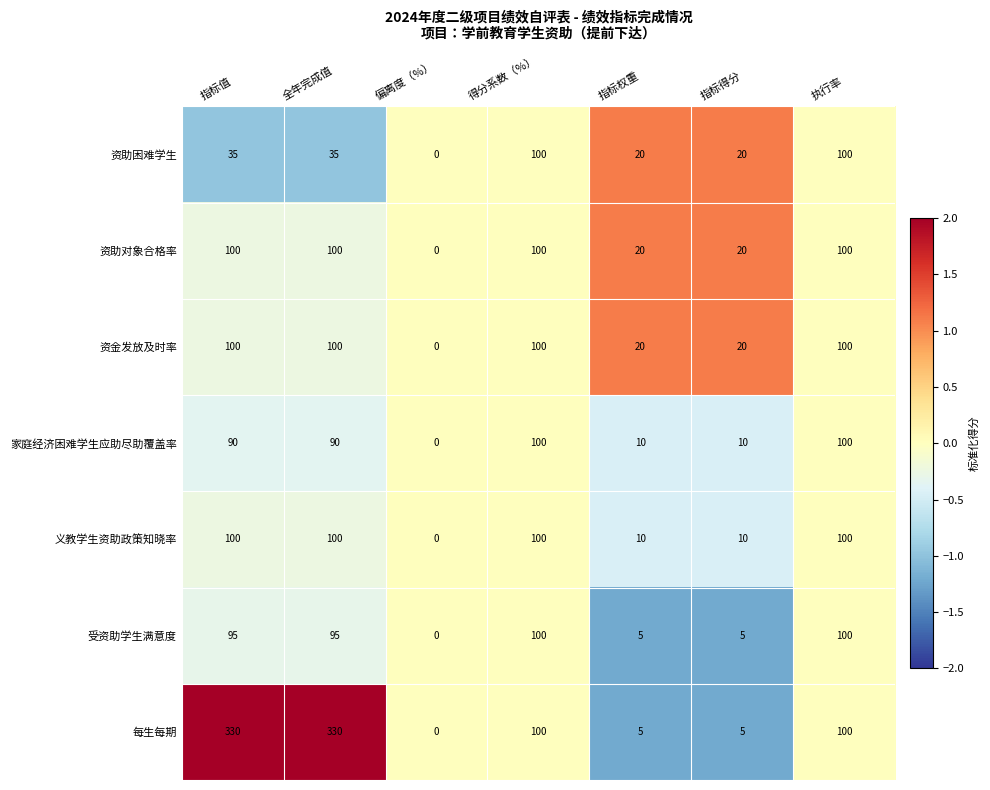

Read the 资助对象合格率 value at 执行率, to the nearest 50.

100